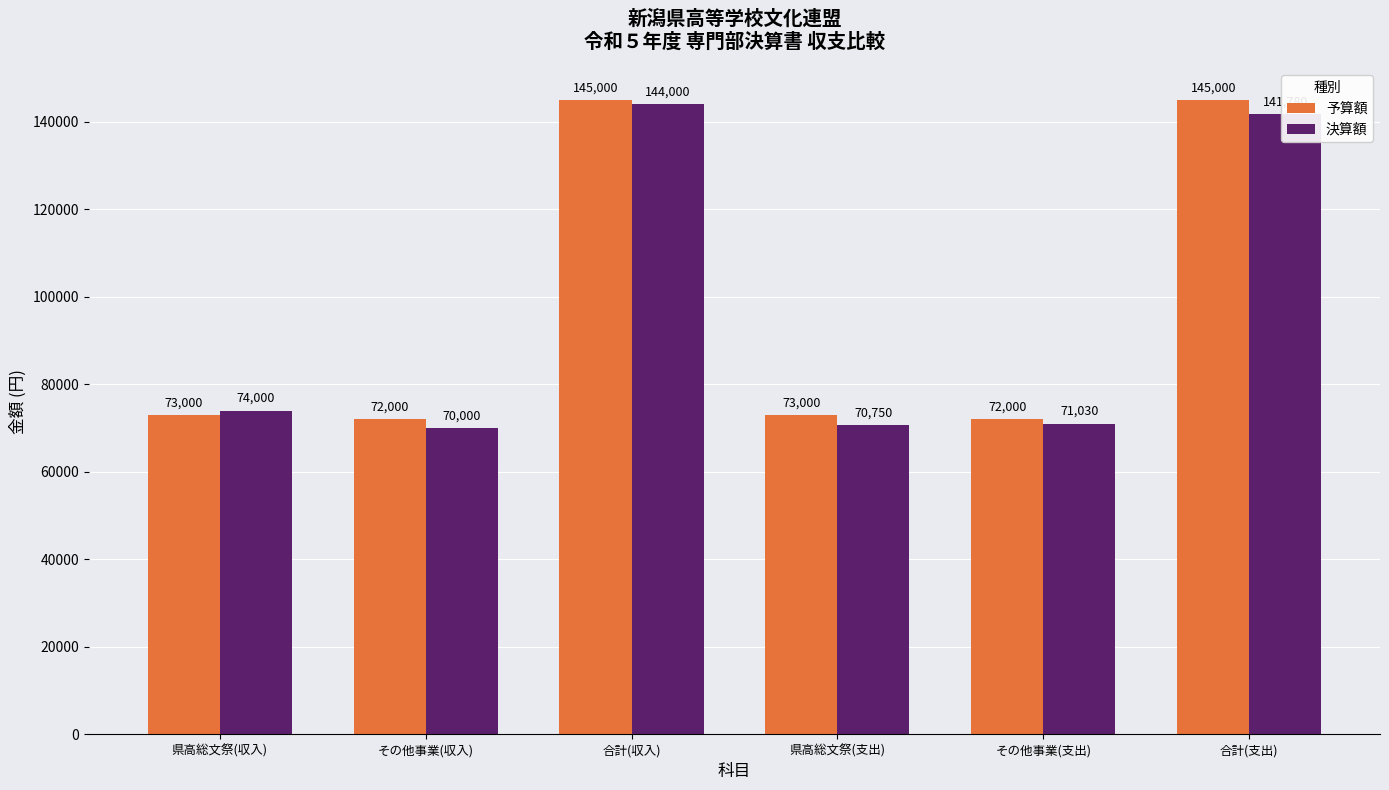

How many data points in 予算額 are less than 73000?

2